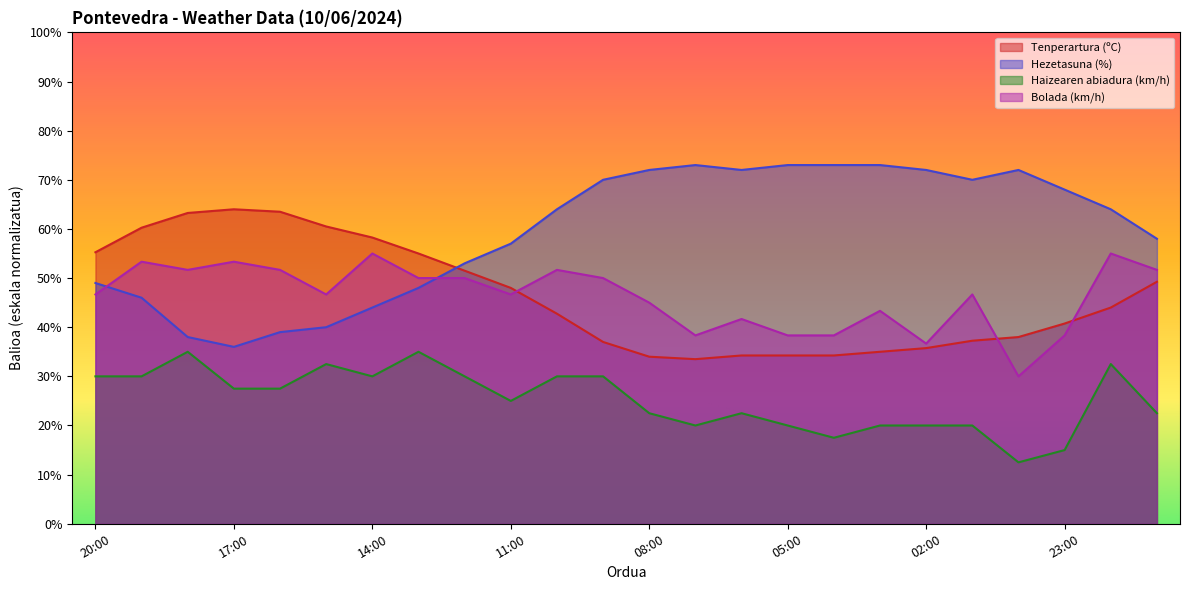

True or false: Bolada (km/h) has a value of 38.3 at 04:00.

True